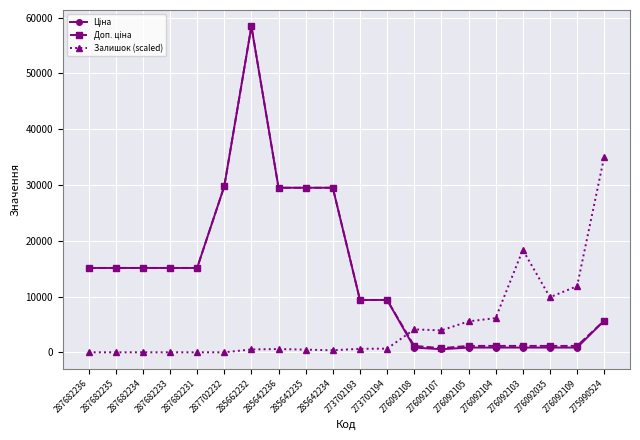

True or false: Залишок (scaled) has more than 0 points higher than both neighbors.

True